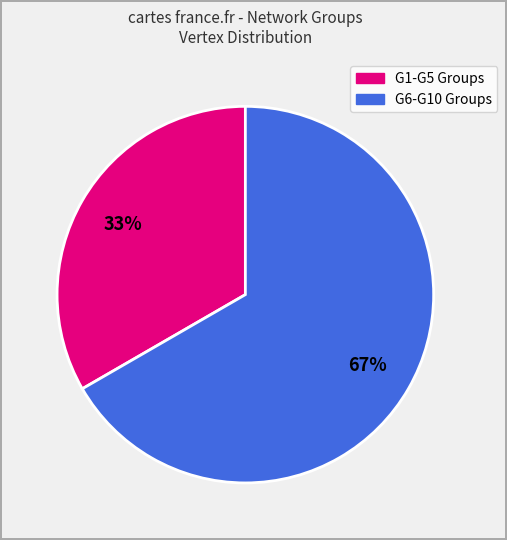

To the nearest percent, what is the average slice percentage?

50%